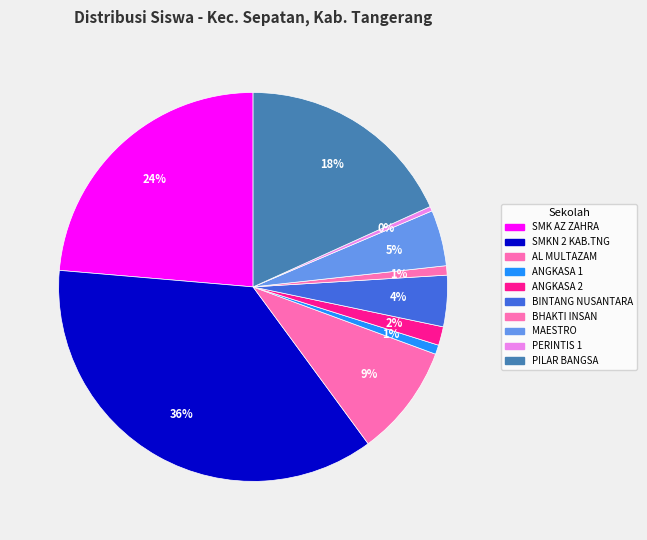

What is the smallest slice in the pie chart?

SMKS PERINTIS 1 SEPATAN